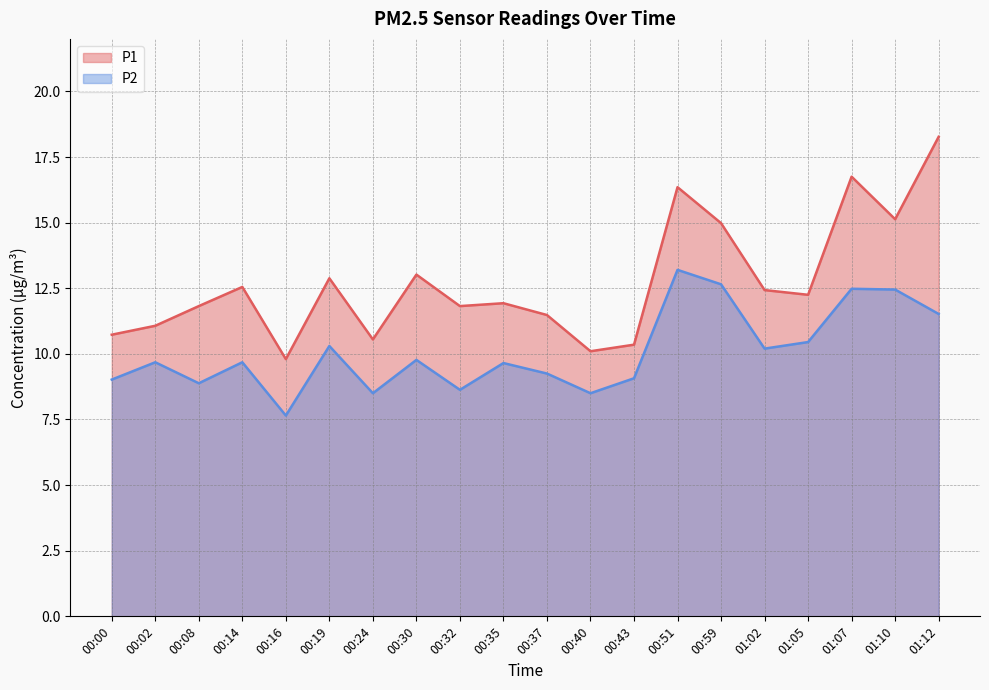

Count the number of data series in this chart.

2